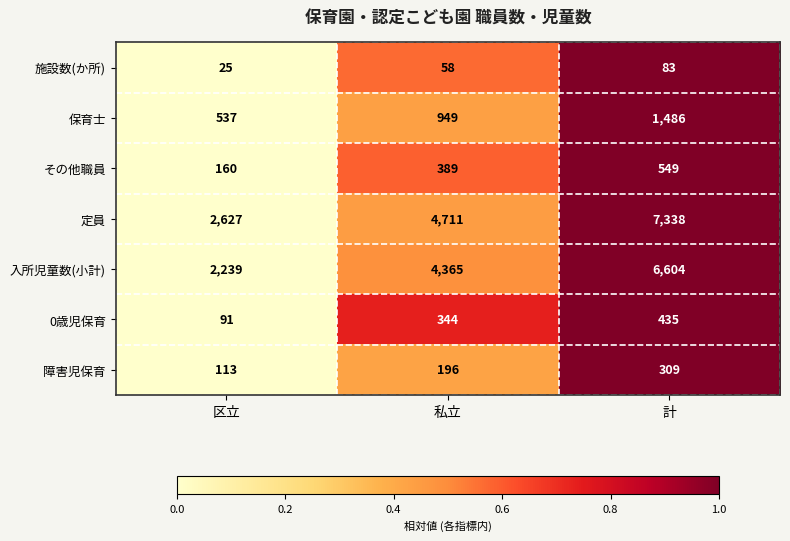

What is the difference between the maximum and minimum values in the 施設数(か所) series?

58